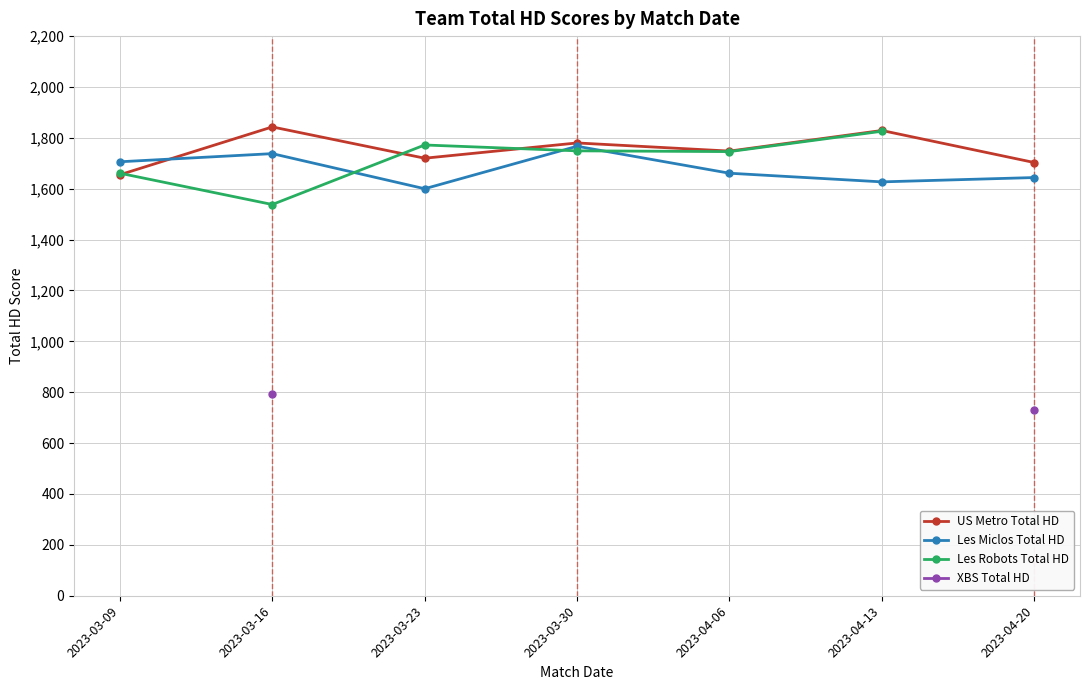

What position from the left is 2023-03-23?

3